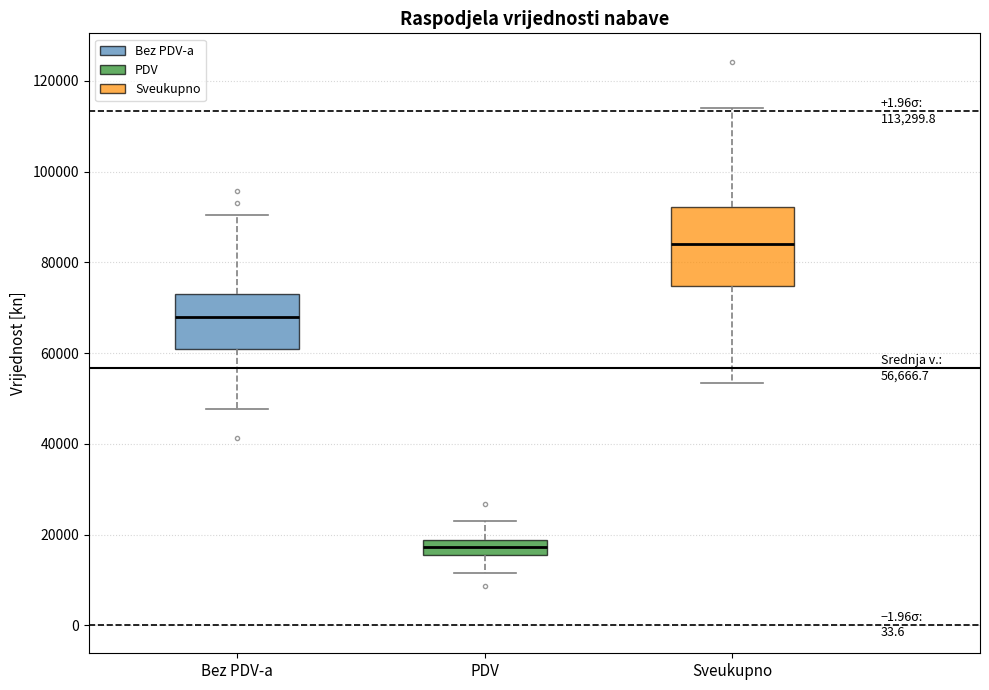

Which box is the tallest, from its lower edge to its upper edge?

Sveukupno